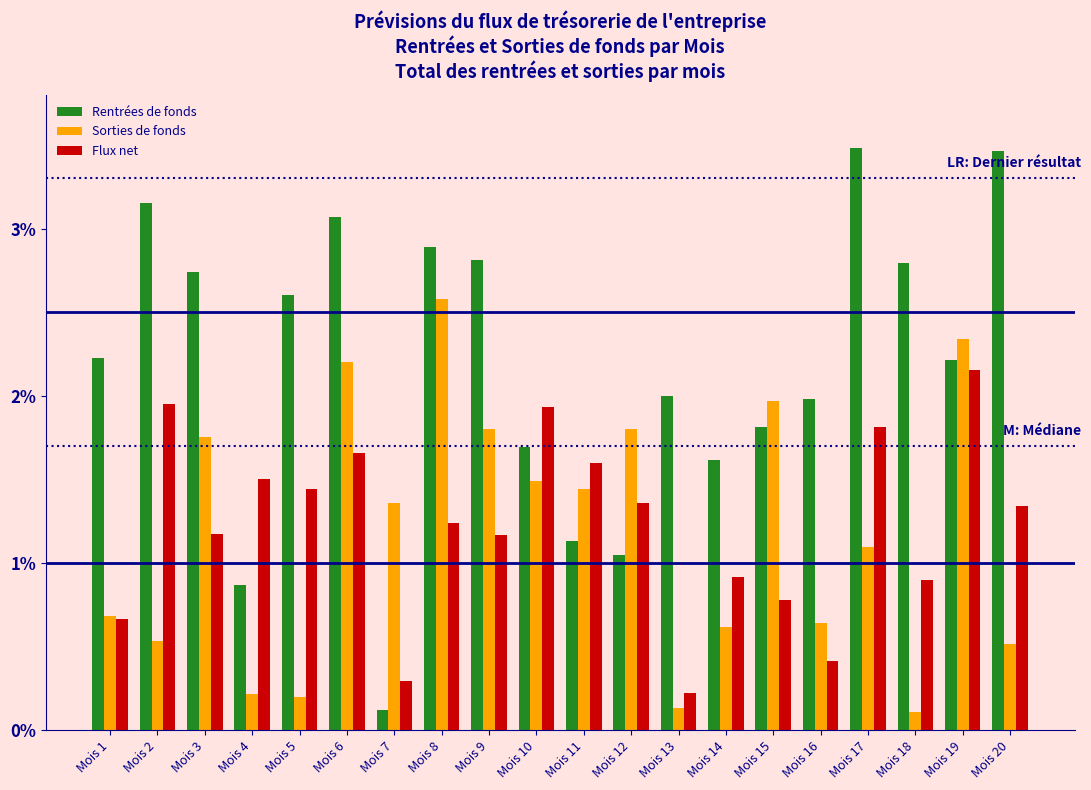

Which series has the widest spread of values?

Rentrées de fonds